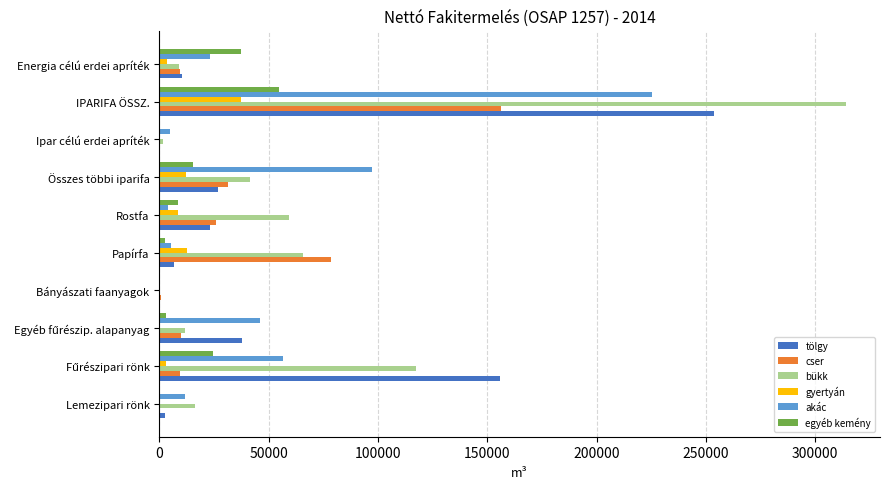

At which category is the sum across all series the highest?

IPARIFA ÖSSZ.